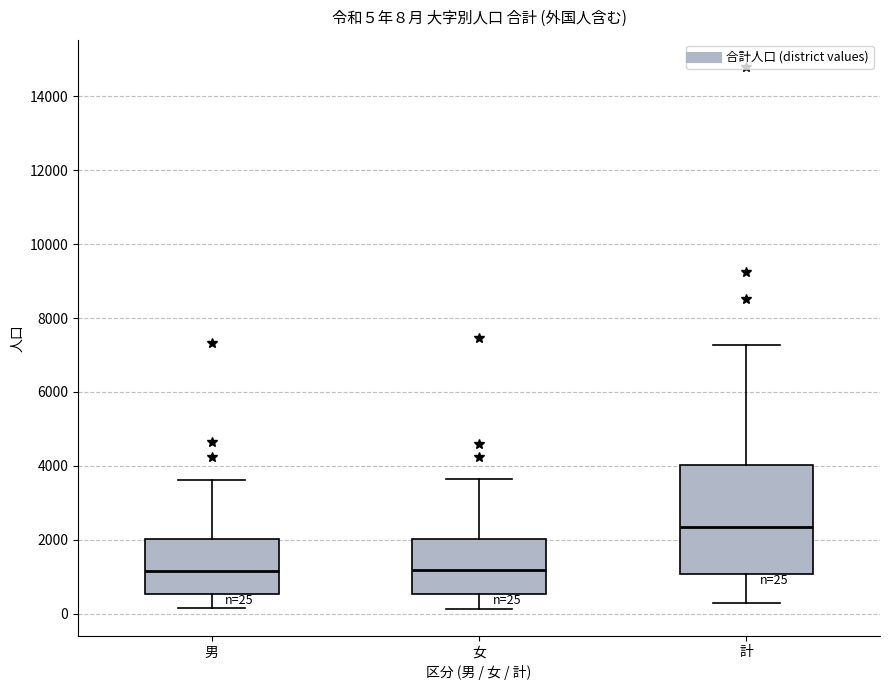

Comparing the boxes themselves (not the whiskers), which one is the tallest?

計